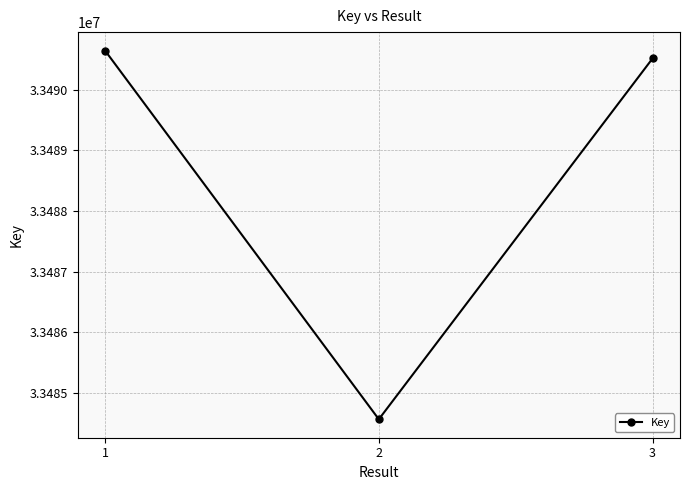

Between 2 and 3, which is larger?

3